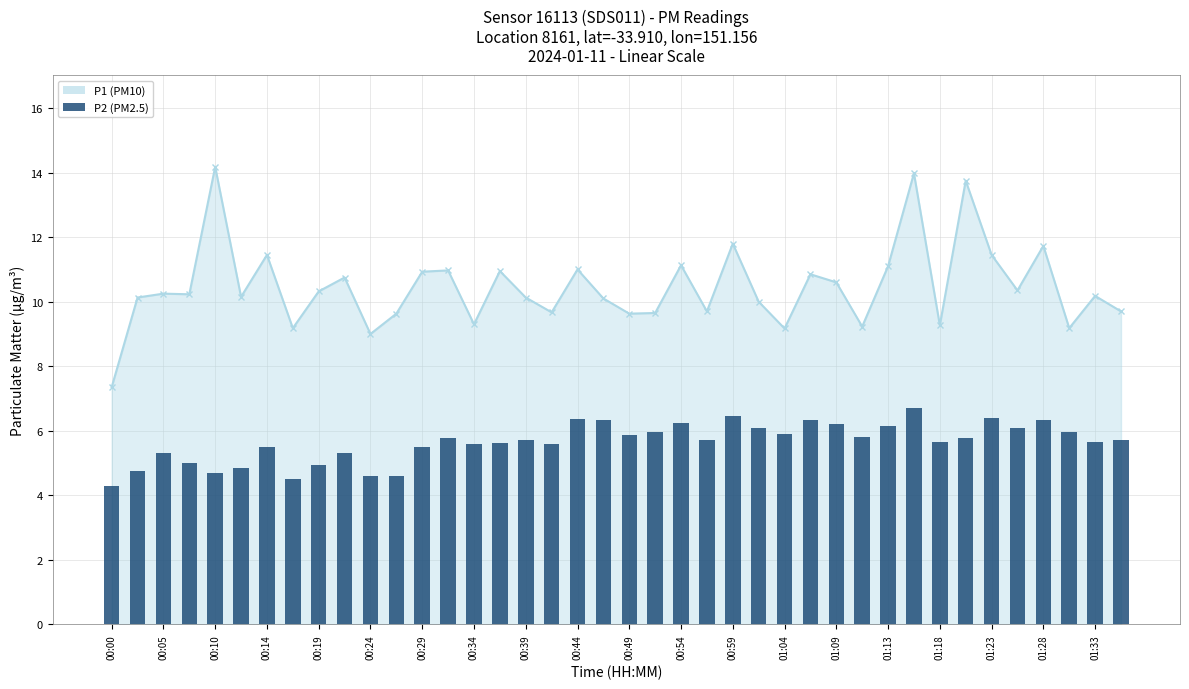

What is the ratio of the value at 01:18 to the value at 31?

0.9